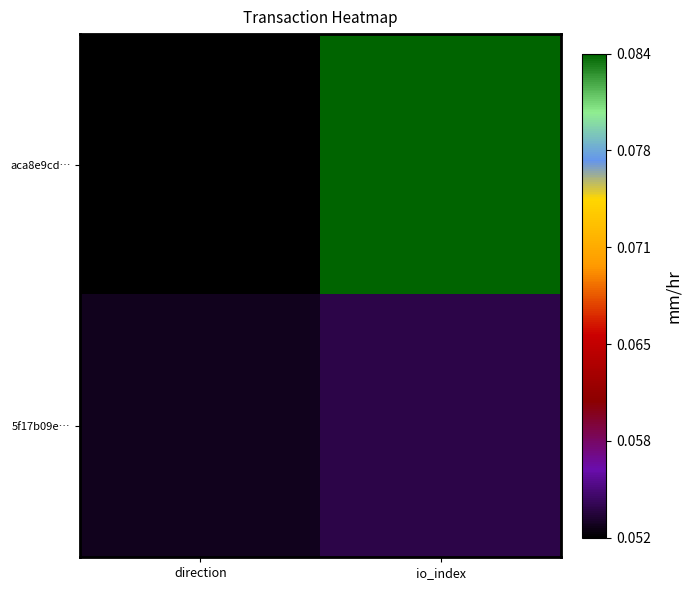

Reading left to right, transcribe all the data shown in this chart.

aca8e9cd…: direction=0.1	io_index=0.1
5f17b09e…: direction=0.1	io_index=0.1